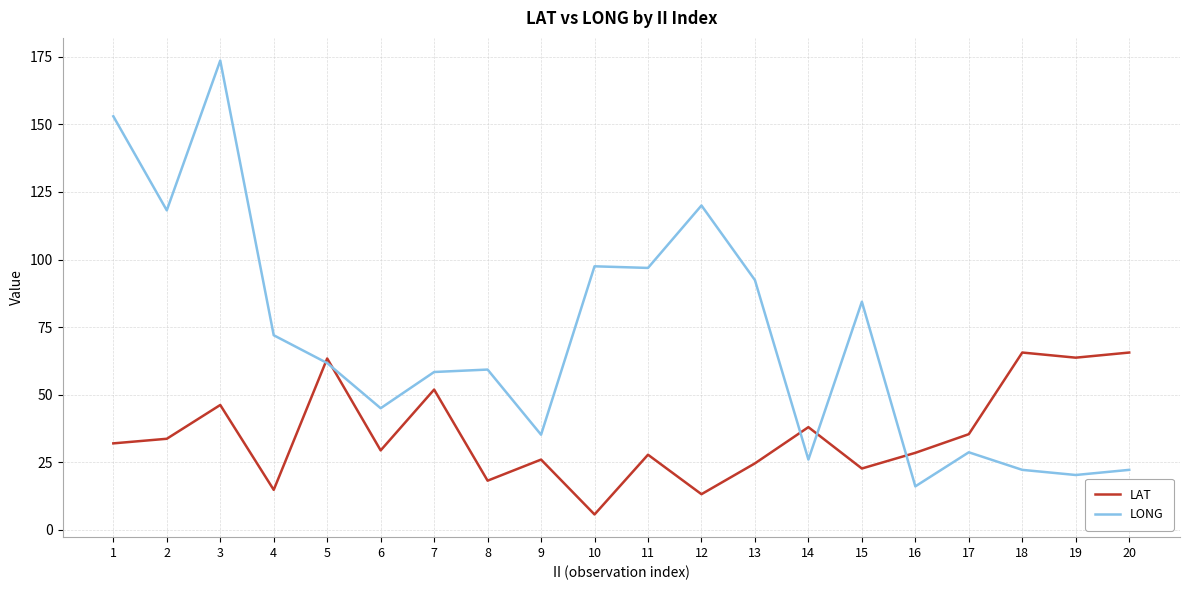

What is the minimum value for LONG?

16.1